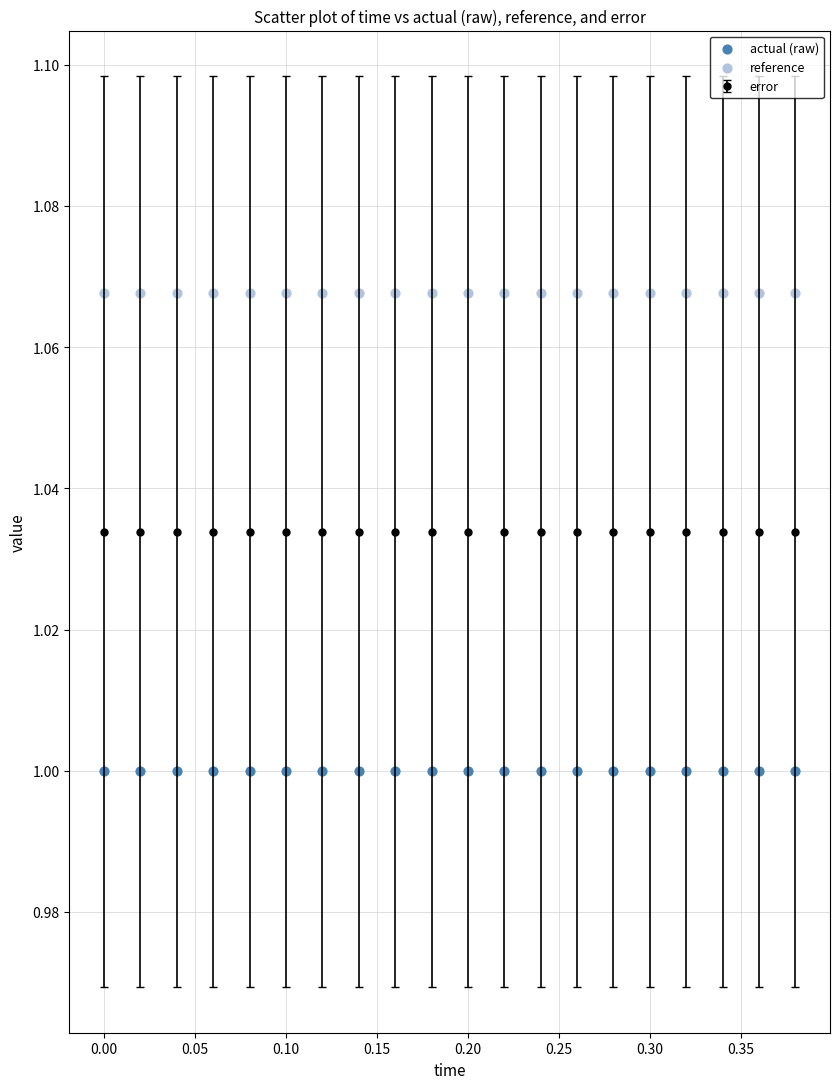

Which series contains the lowest Y value?

actual (raw)